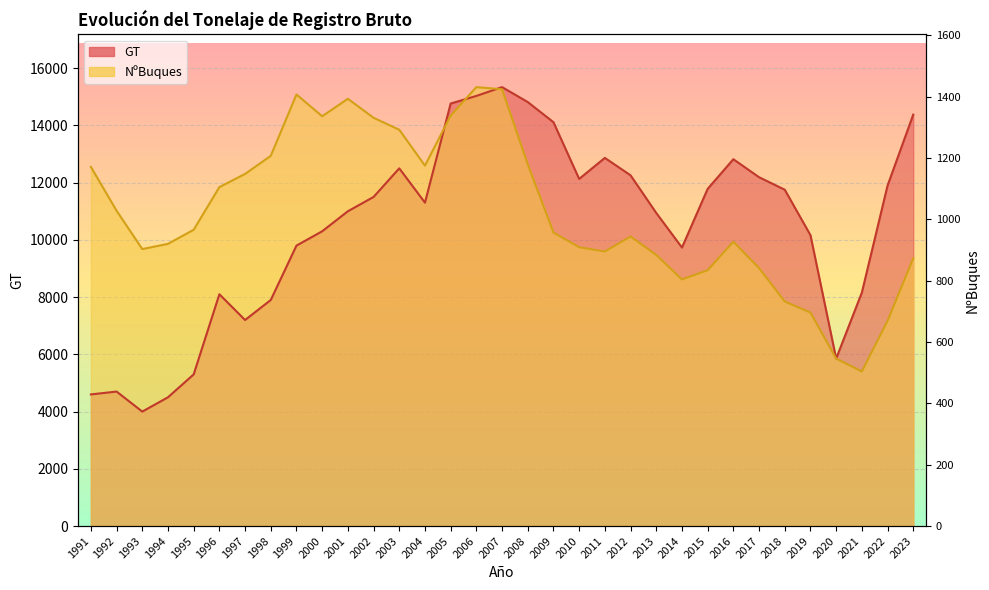

The NºBuques series shows 3862.4 at 1996. True or false?

False